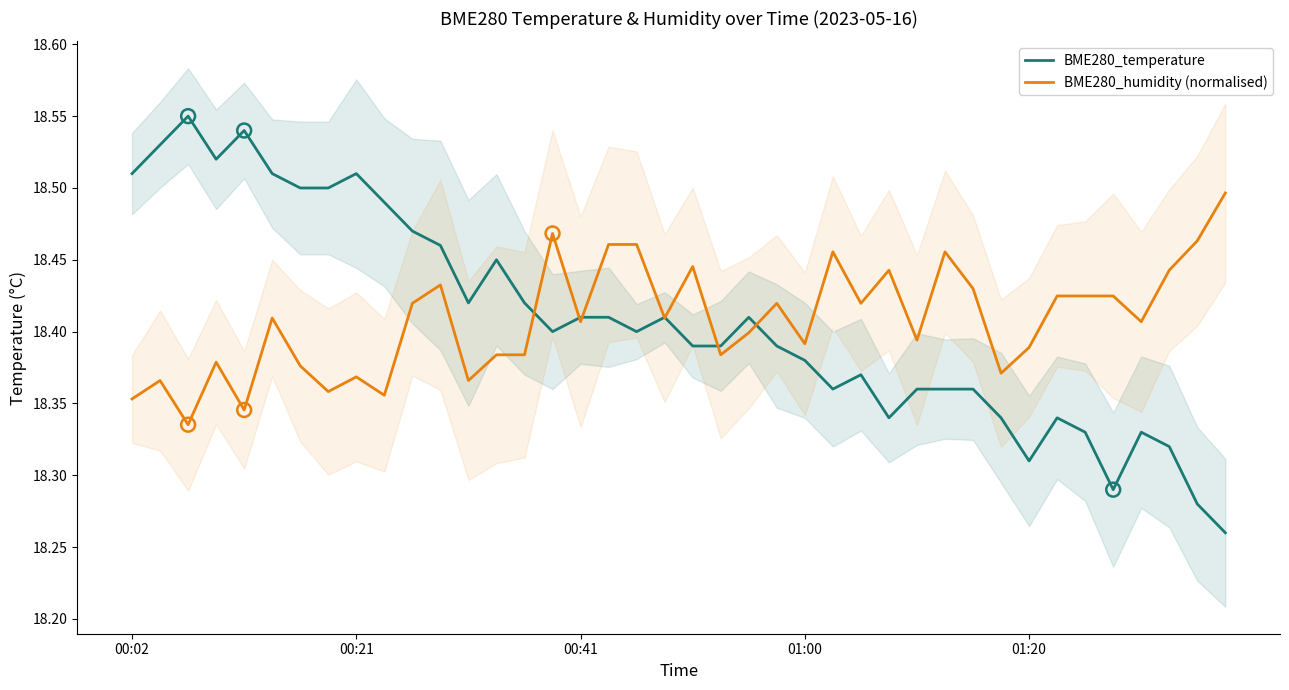

Is the value of BME280_humidity (normalised) at 00:21 greater than the value of BME280_temperature at 22?

No